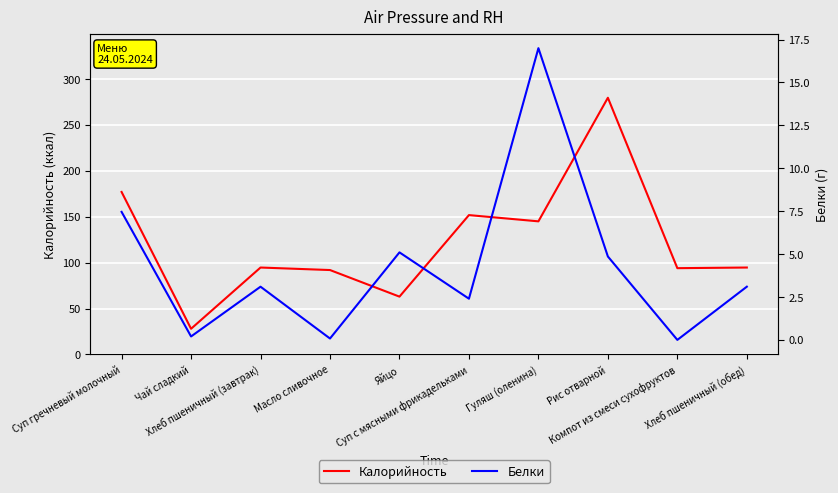

What is the maximum value shown in the chart?

279.6